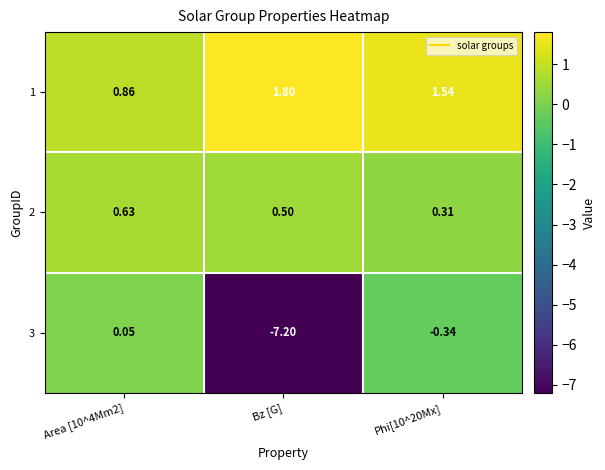

Is the value of 1 at Bz [G] greater than the value of 3 at Area [10^4Mm2]?

Yes